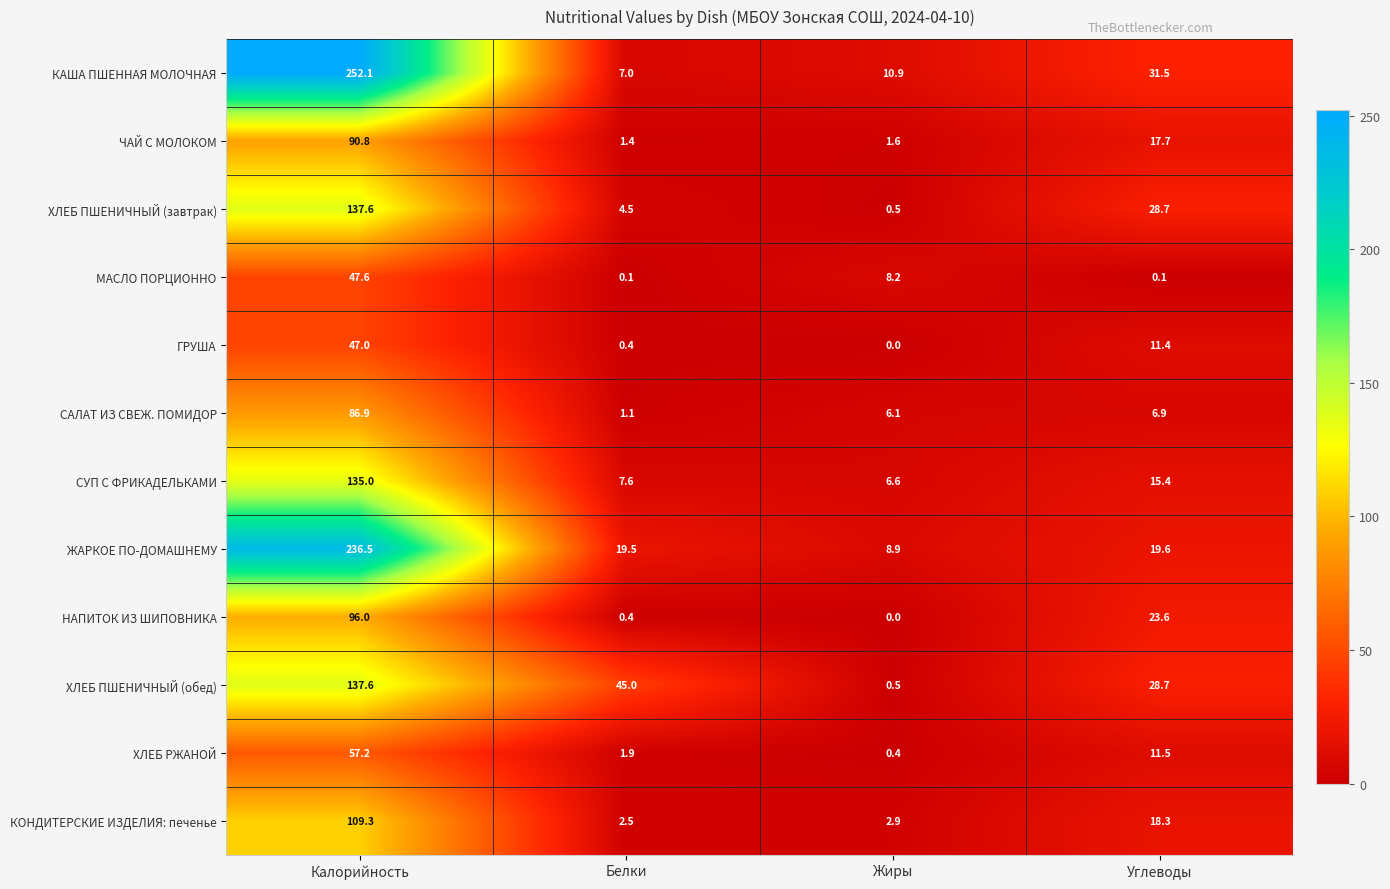

True or false: ЖАРКОЕ ПО-ДОМАШНЕМУ has a value of 8.9 at Жиры.

True